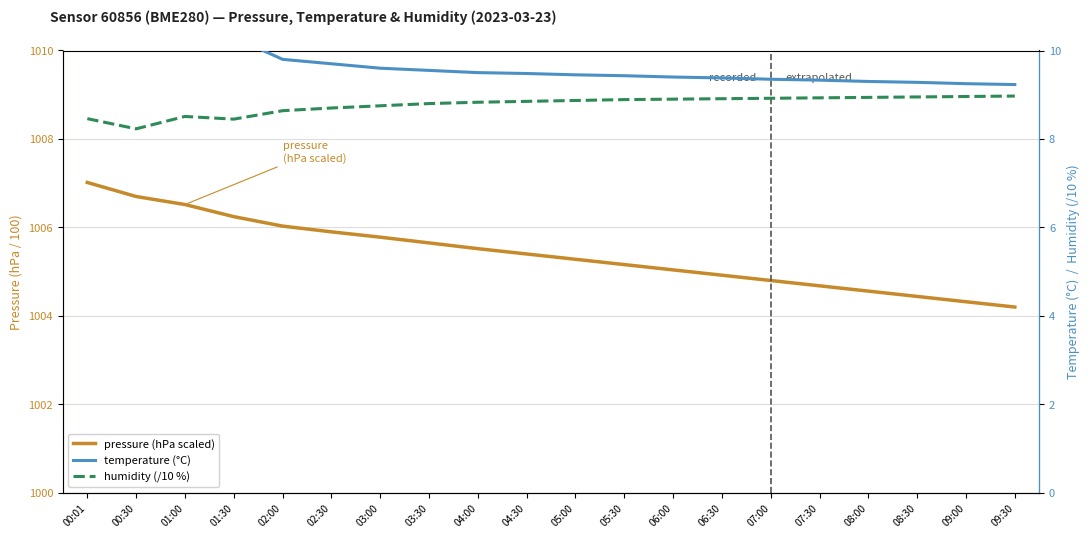

What is the average value of the temperature (°C) series?

9.6